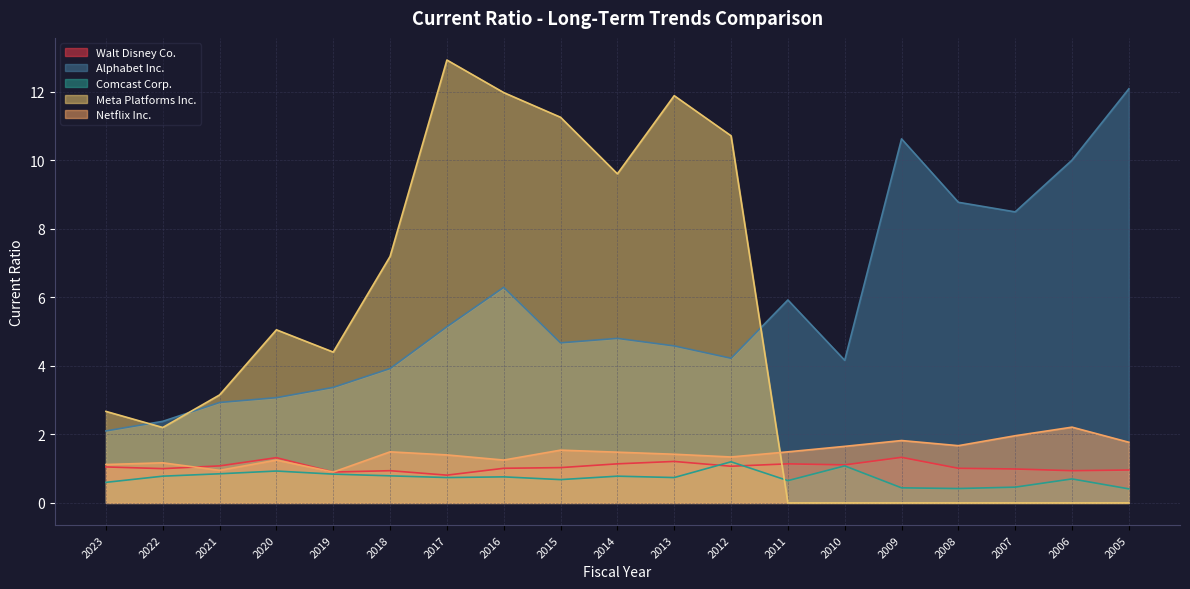

Rank the series by their maximum value, from lowest to highest.

Comcast Corp., Walt Disney Co., Netflix Inc., Alphabet Inc., Meta Platforms Inc.